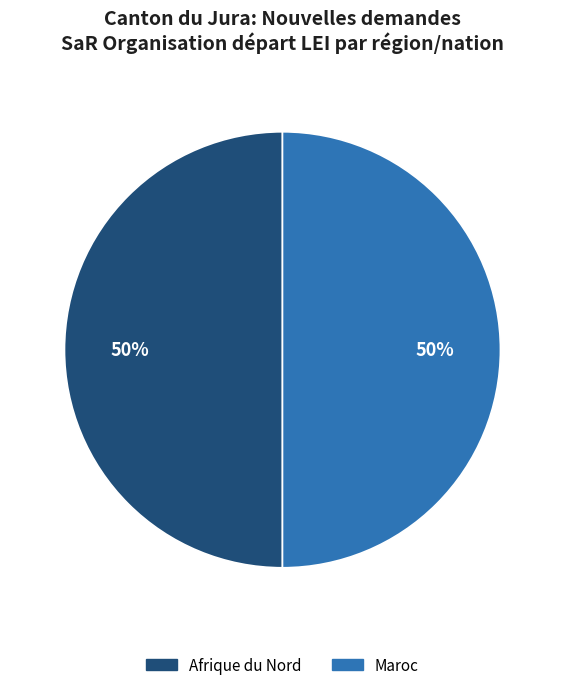

The Afrique du Nord slice represents 50% of the pie. True or false?

True